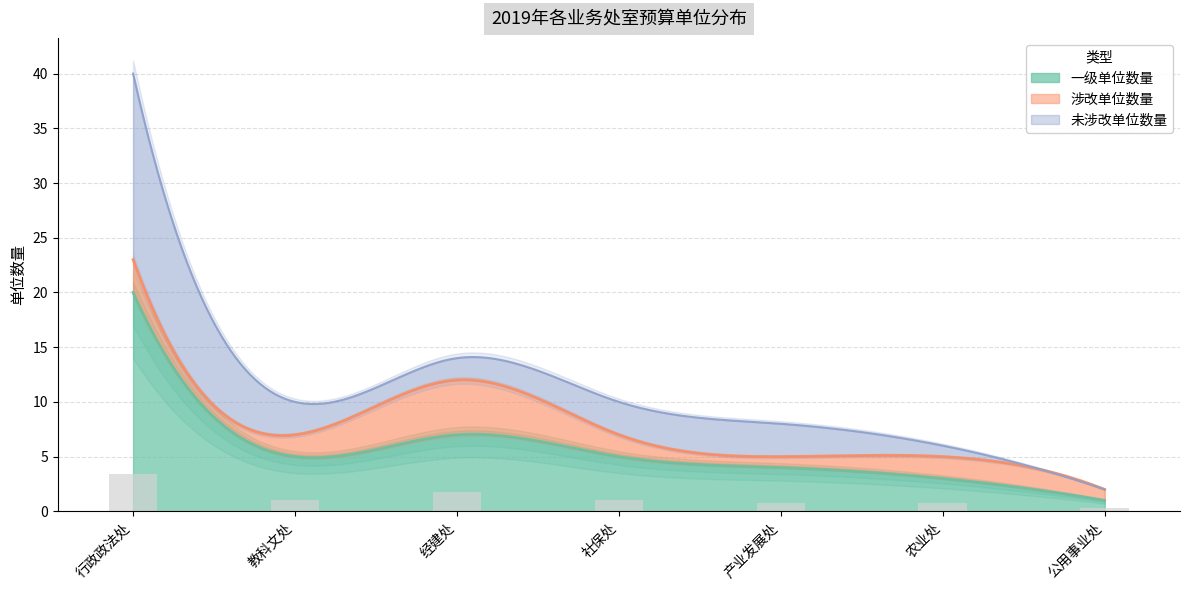

At which category is the sum across all series the highest?

行政政法处